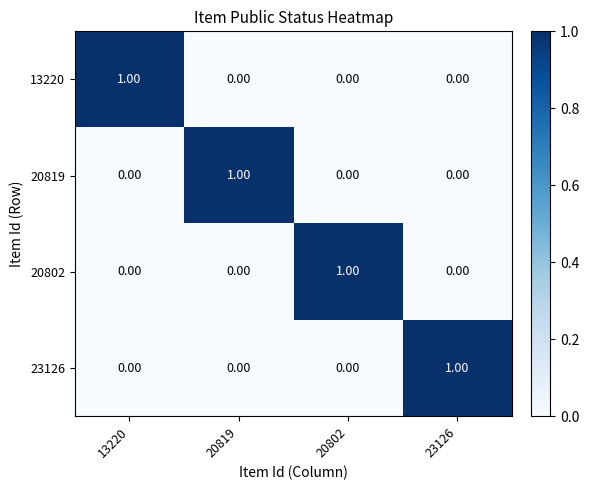

How many values in the 20819 series exceed 0?

1